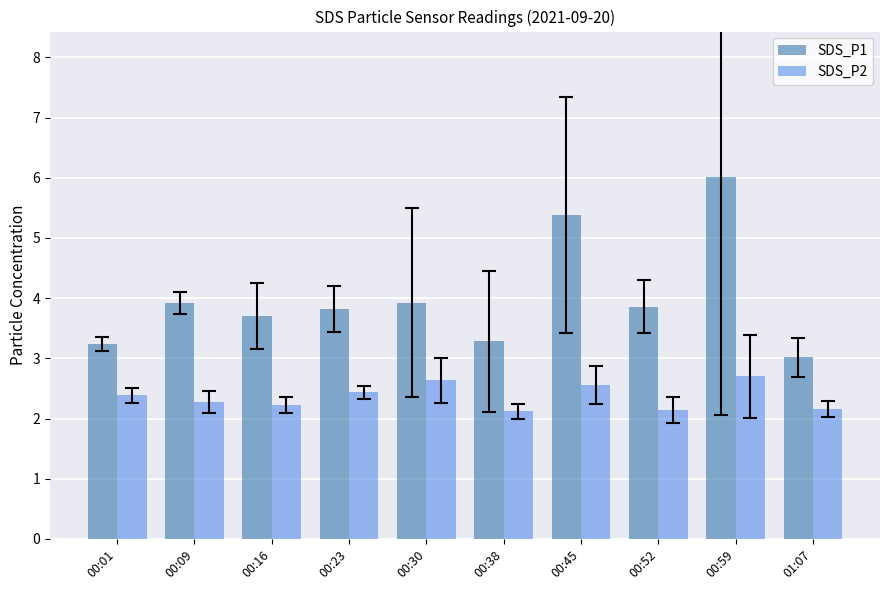

What are all the series names shown in the legend?

SDS_P1, SDS_P2